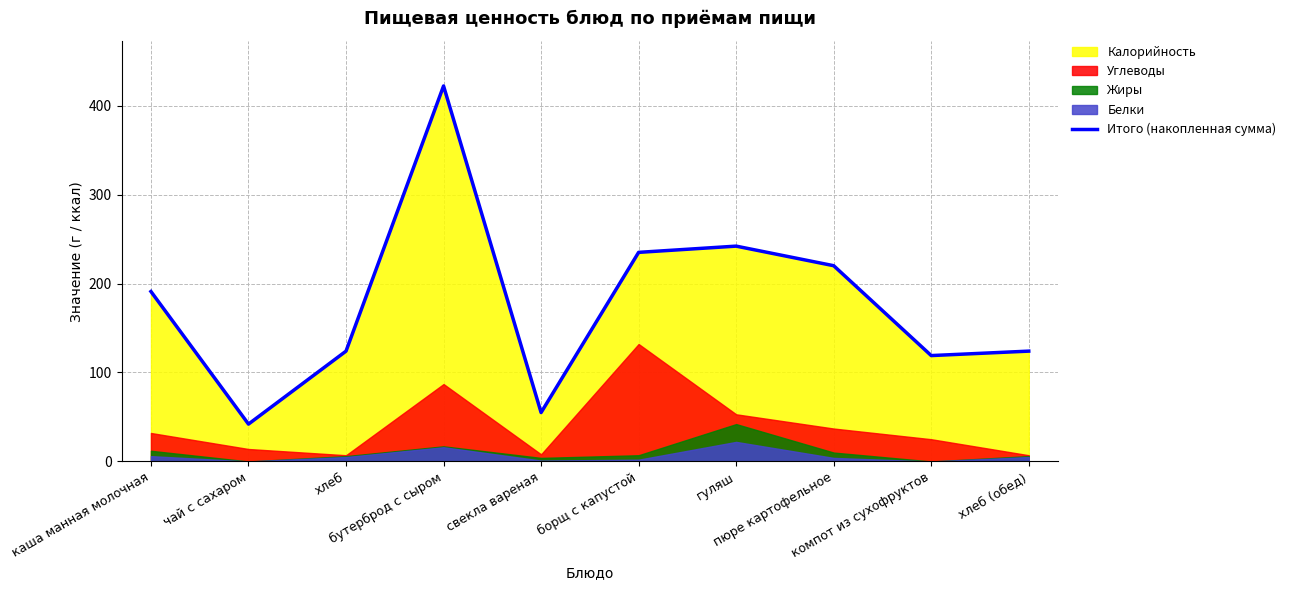

What is the smallest value displayed?

42